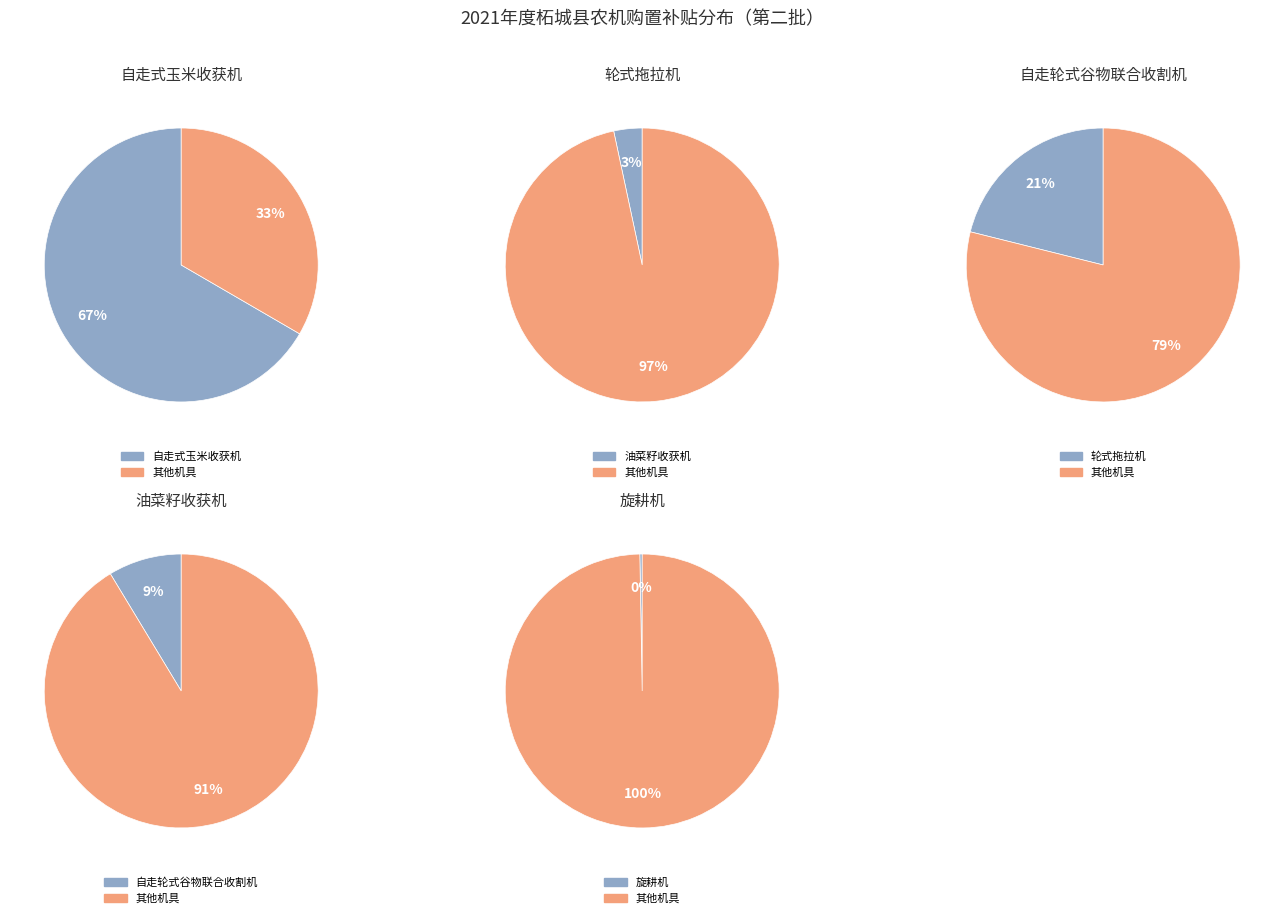

The 自走式玉米收获机 slice represents 27% of the pie. True or false?

False